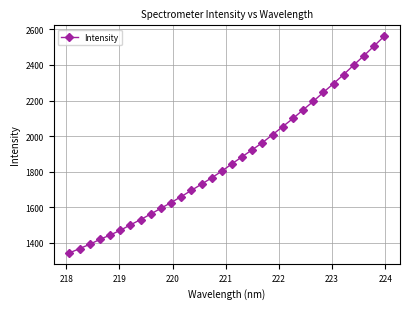

What is the greatest value displayed?

2561.9